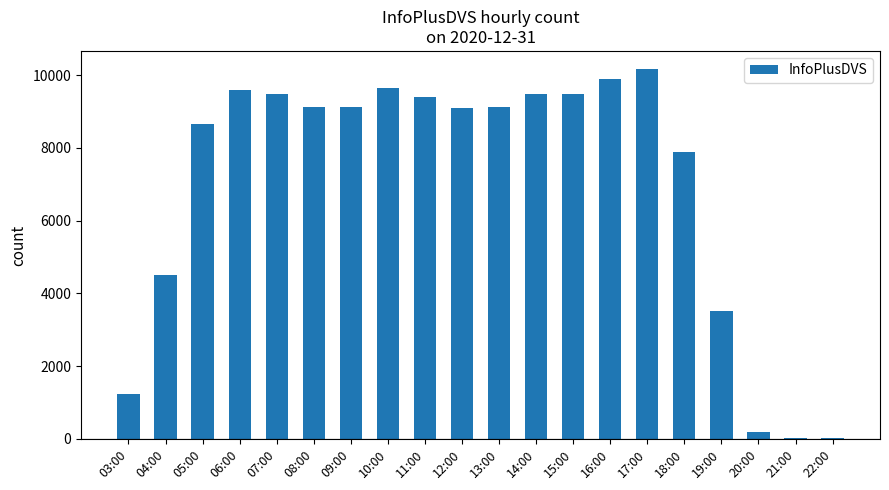

At which category does the chart reach its peak across all series?

17:00